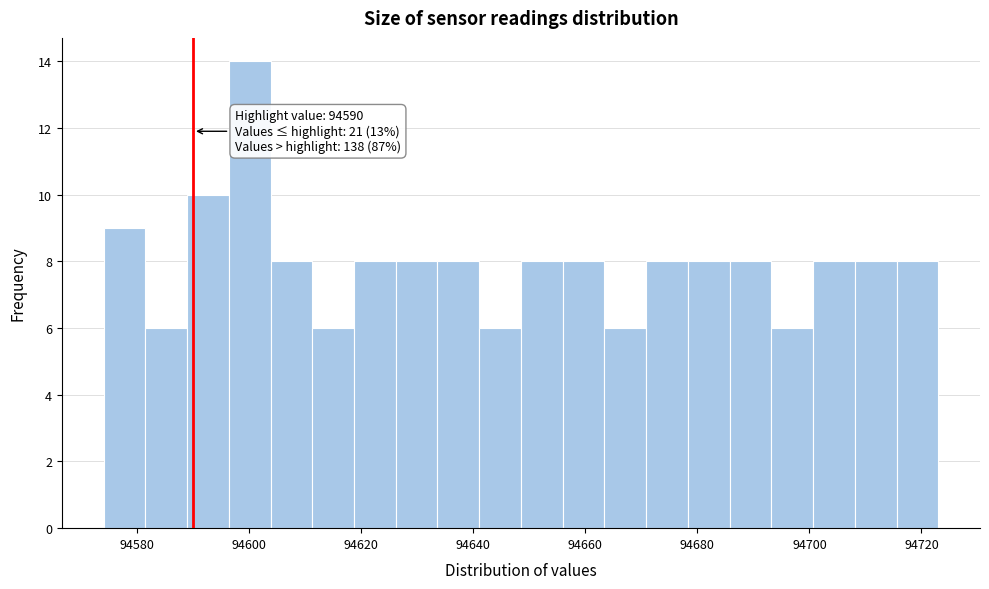

Read against the x-axis, roughly where is the centre of the tallest bar?

94600